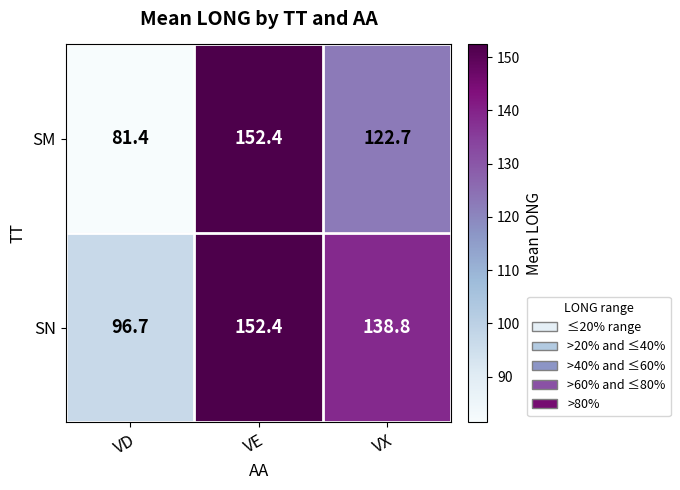

Which category has the lowest value across all series?

VD